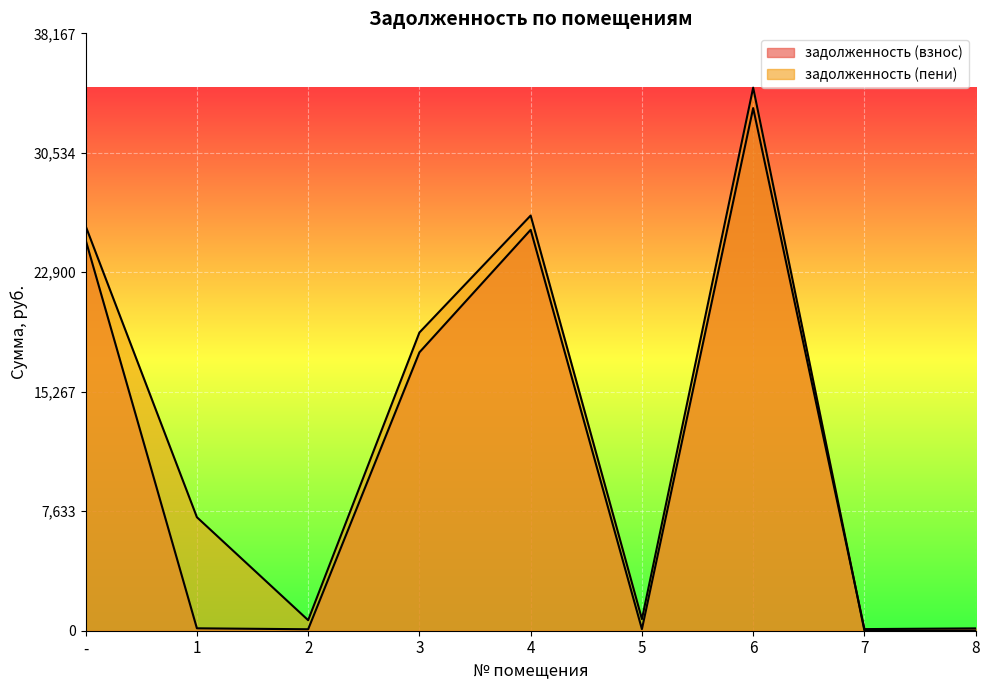

Count the number of categories in the chart.

9